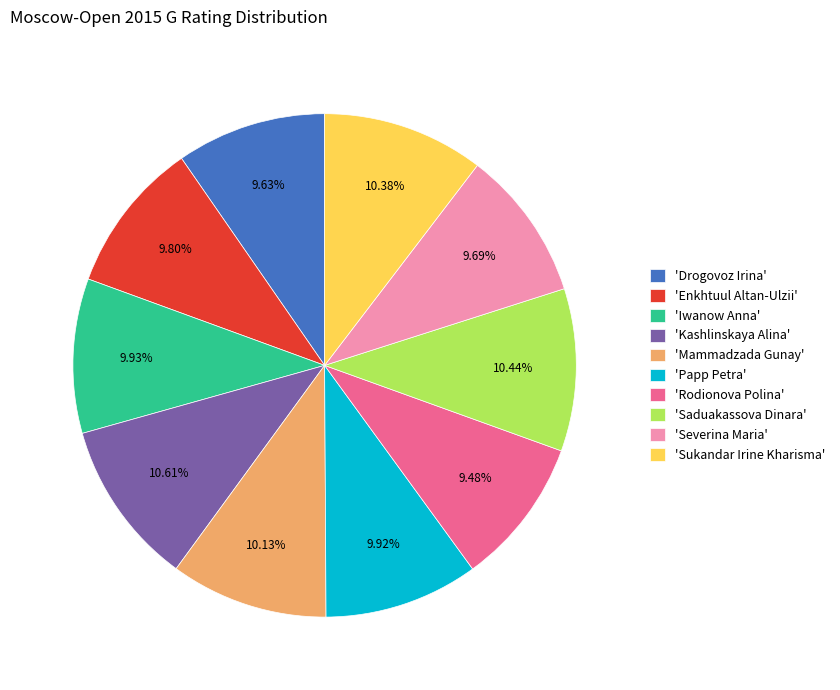

How many segments does this pie chart have?

10